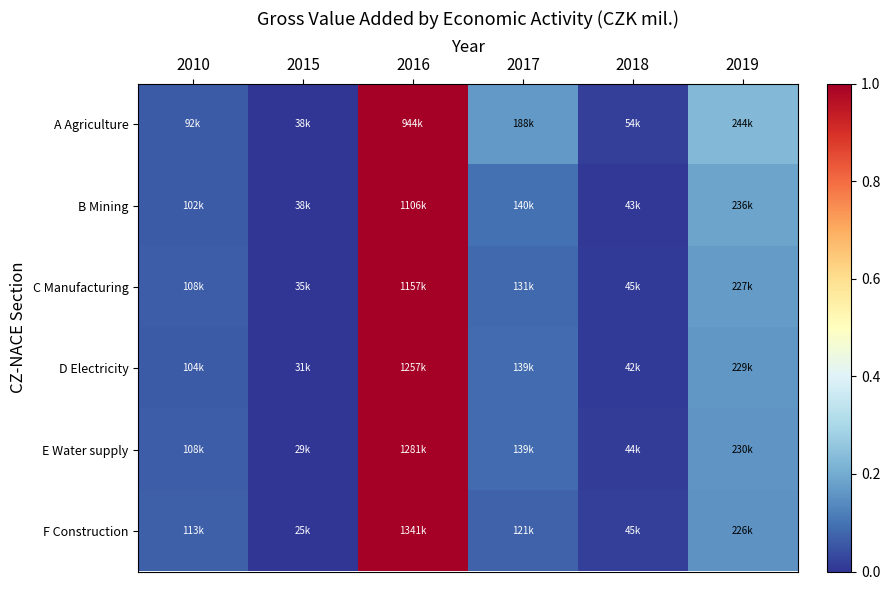

Reading left to right, transcribe all the data shown in this chart.

A Agriculture: 2010=0.1	2015=0.0	2016=1.0	2017=0.2	2018=0.0	2019=0.2
B Mining: 2010=0.1	2015=0.0	2016=1.0	2017=0.1	2018=0.0	2019=0.2
C Manufacturing: 2010=0.1	2015=0.0	2016=1.0	2017=0.1	2018=0.0	2019=0.2
D Electricity: 2010=0.1	2015=0.0	2016=1.0	2017=0.1	2018=0.0	2019=0.2
E Water supply: 2010=0.1	2015=0.0	2016=1.0	2017=0.1	2018=0.0	2019=0.2
F Construction: 2010=0.1	2015=0.0	2016=1.0	2017=0.1	2018=0.0	2019=0.2